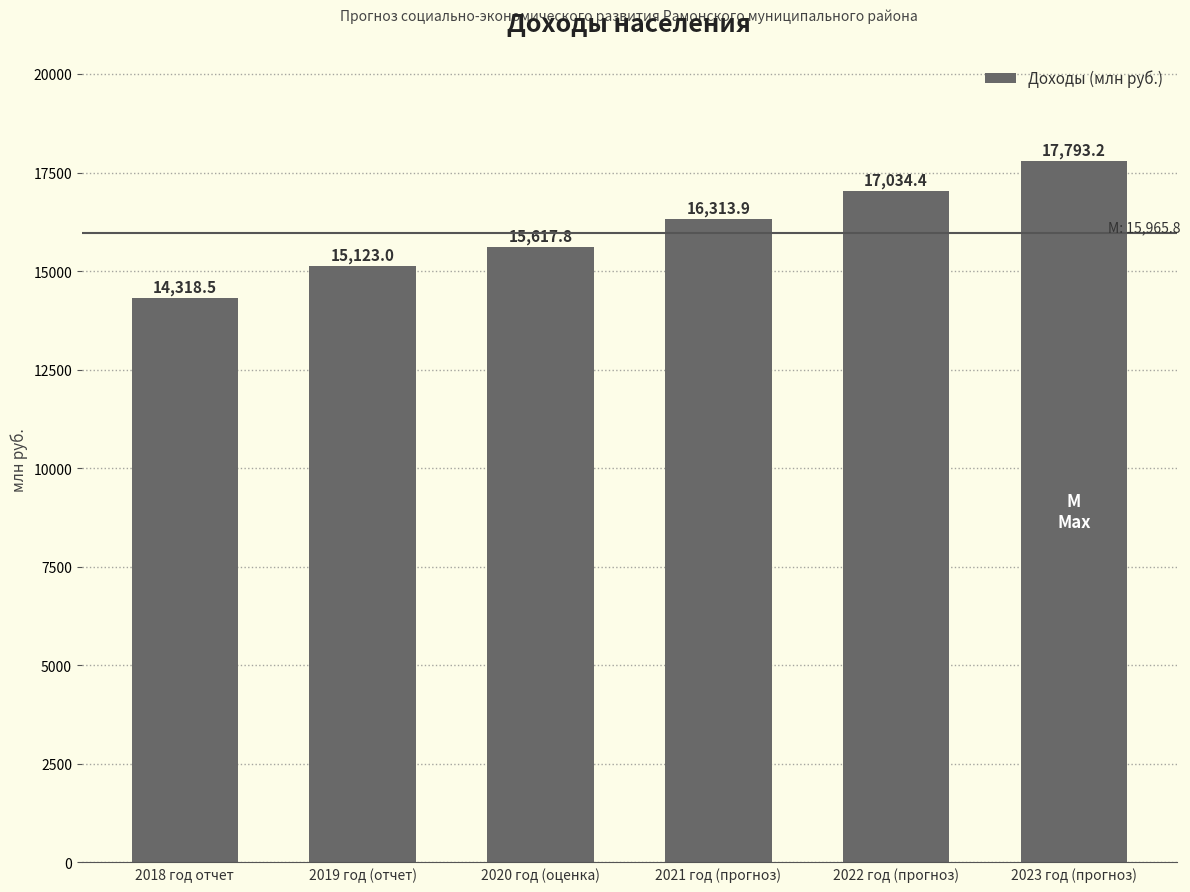

At which label is the value closest to 16055?

2021 год (прогноз)